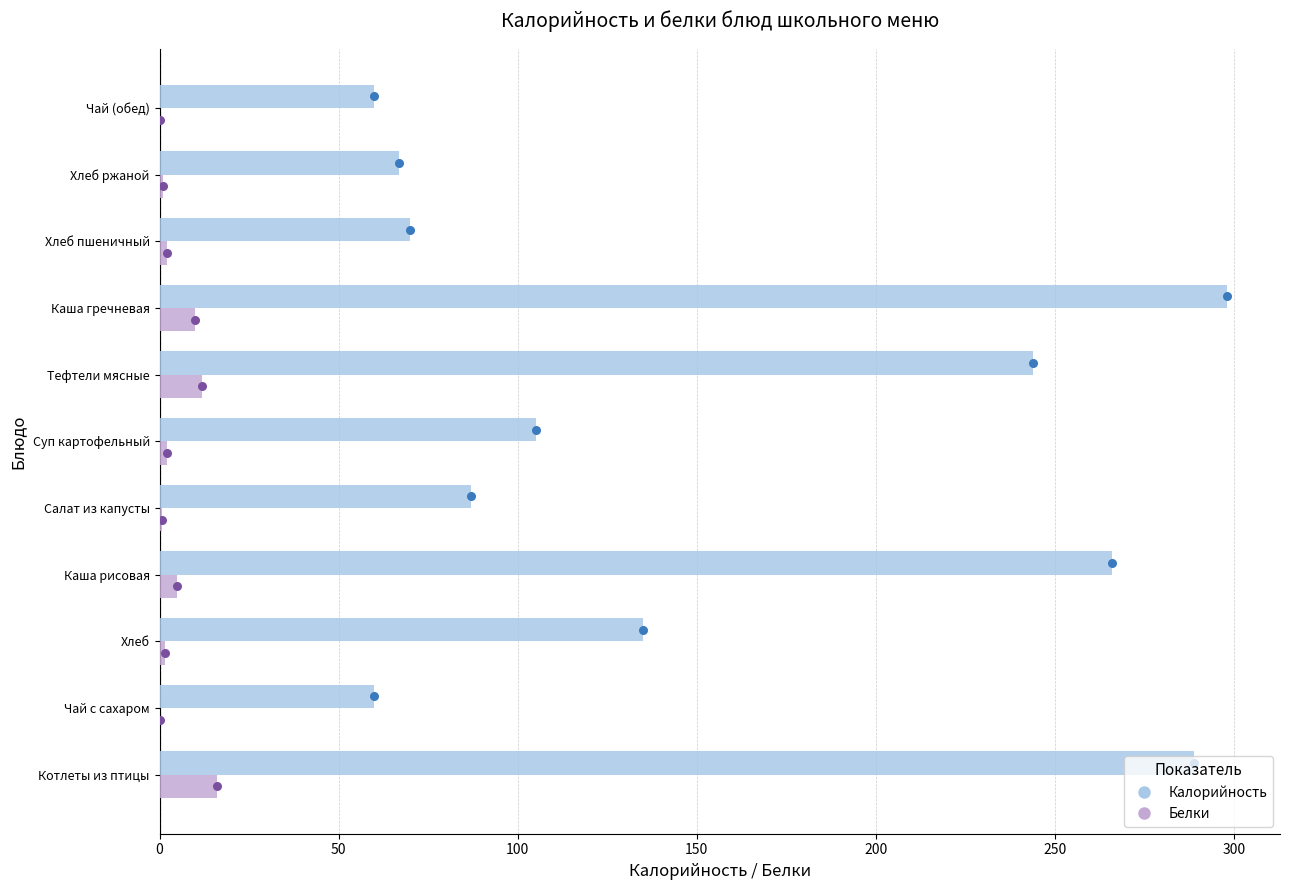

Which series contains the lowest Y value?

Белки